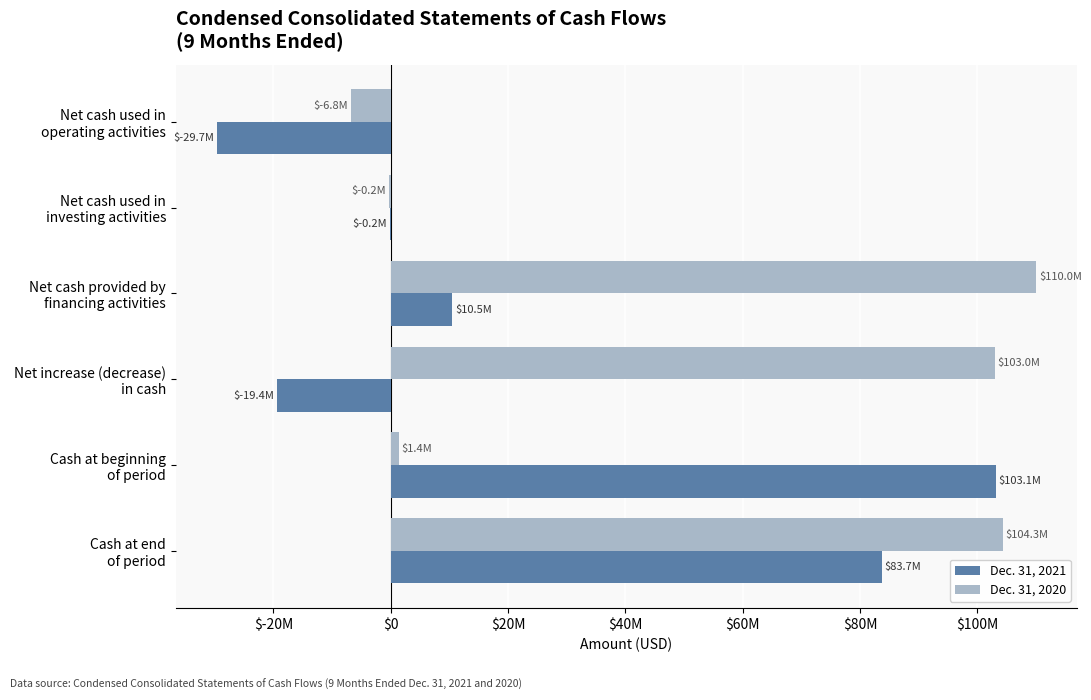

List the series in order of their peak value, lowest first.

Dec. 31, 2021, Dec. 31, 2020